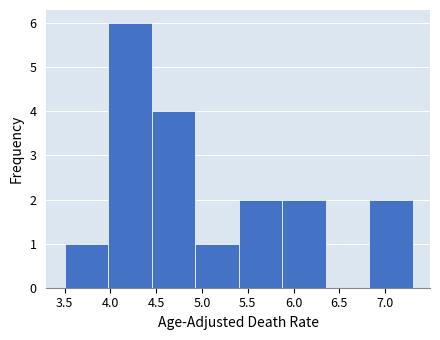

Reading left to right, list every bar in this chart as the range it spans on the x-axis followed by its height. Neither the bar edges nor the heights are printed on the chart, so give them approximately, as read against the axes.

3.500 to 3.975: 1
3.975 to 4.450: 6
4.450 to 4.925: 4
4.925 to 5.400: 1
5.400 to 5.875: 2
5.875 to 6.350: 2
6.350 to 6.825: 0
6.825 to 7.300: 2